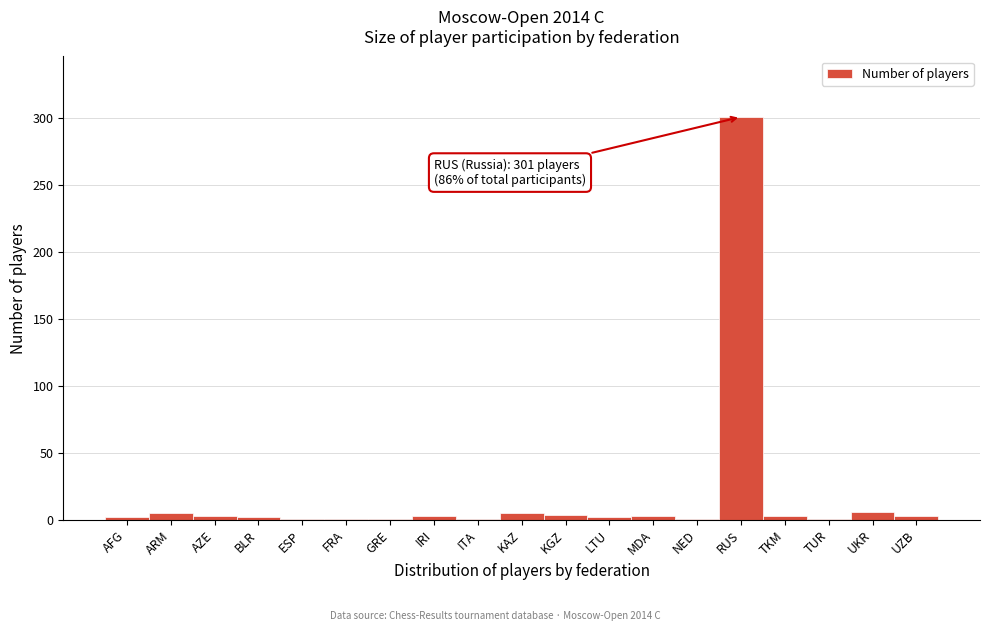

True or false: the data shows 524 at RUS.

False